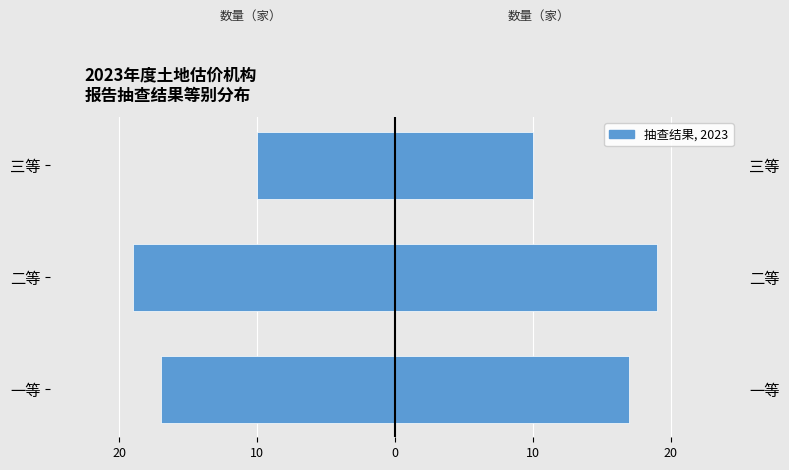

Reading left to right, list all the values displayed in this chart.

-17	-19	-10